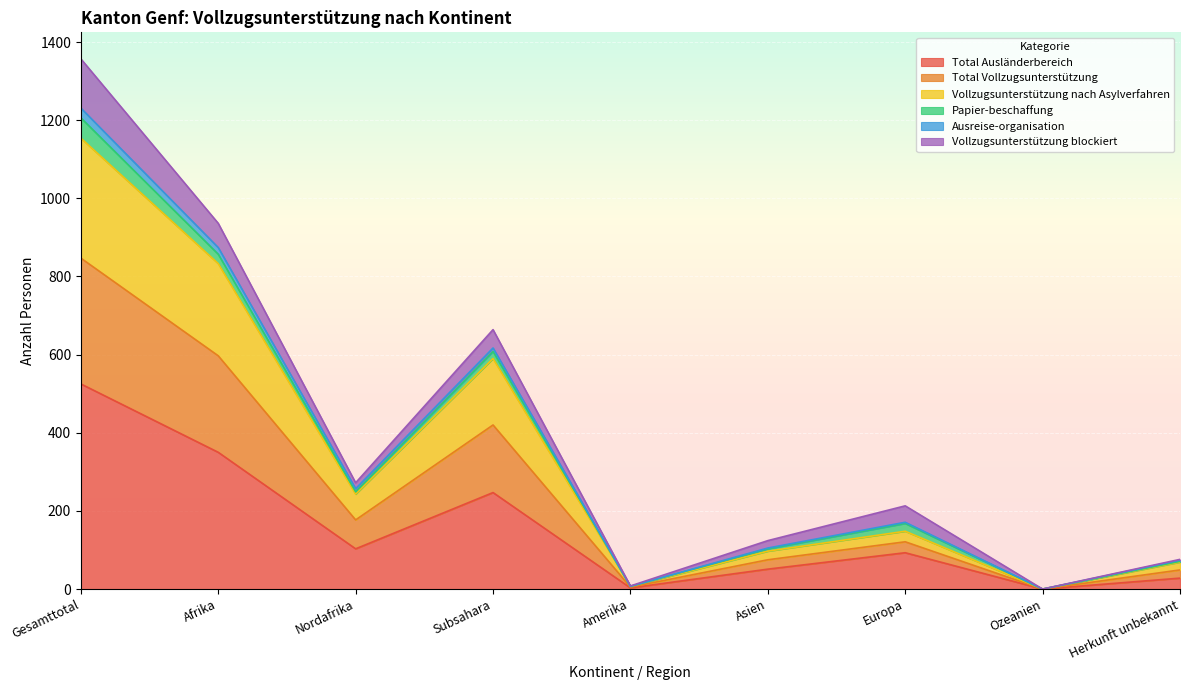

Where is the first local minimum for Vollzugsunterstützung nach Asylverfahren?

Nordafrika